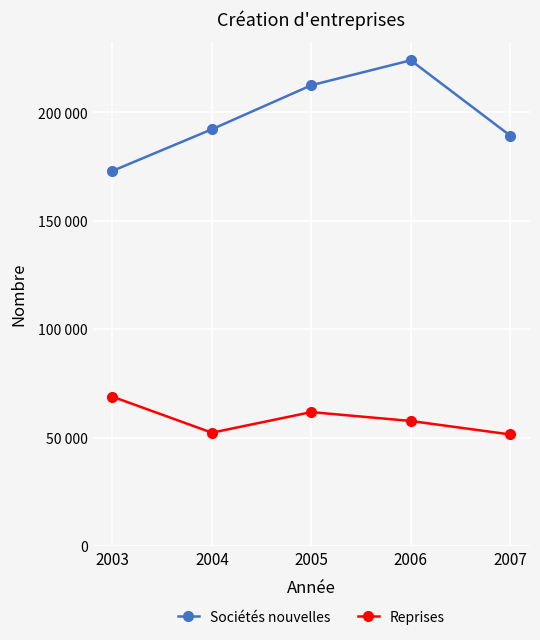

True or false: Reprises has more than 0 interior local peaks.

True